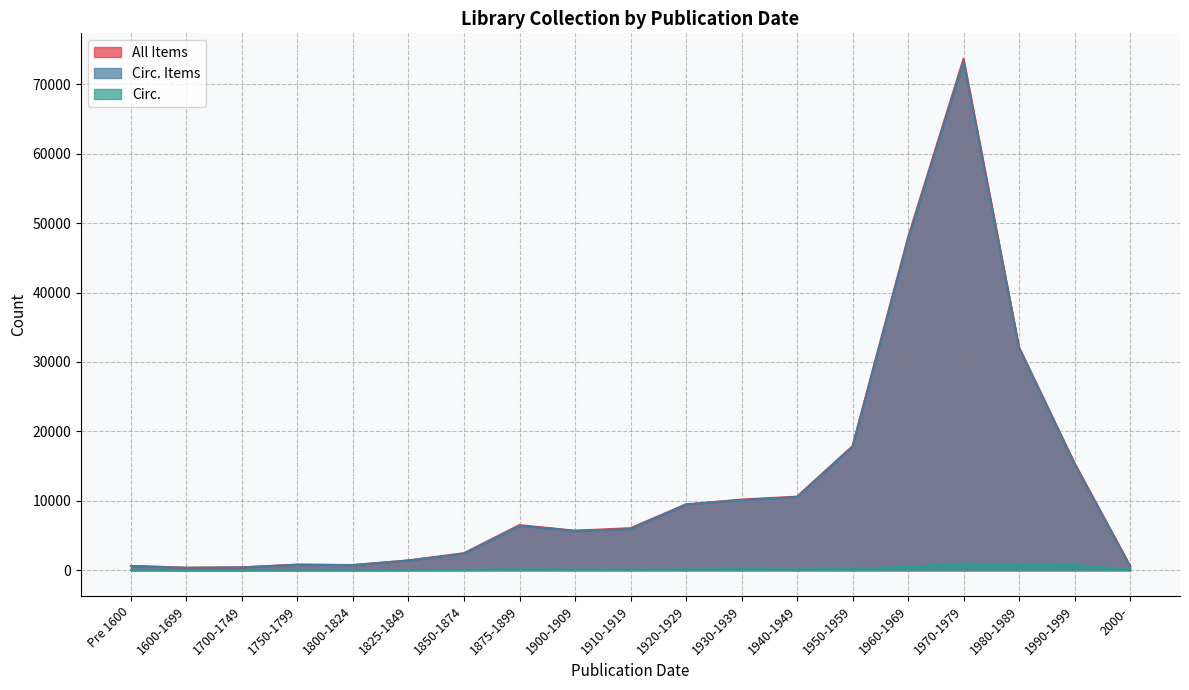

At 1600-1699, list the series in order from largest to smallest.

All Items, Circ. Items, Circ.